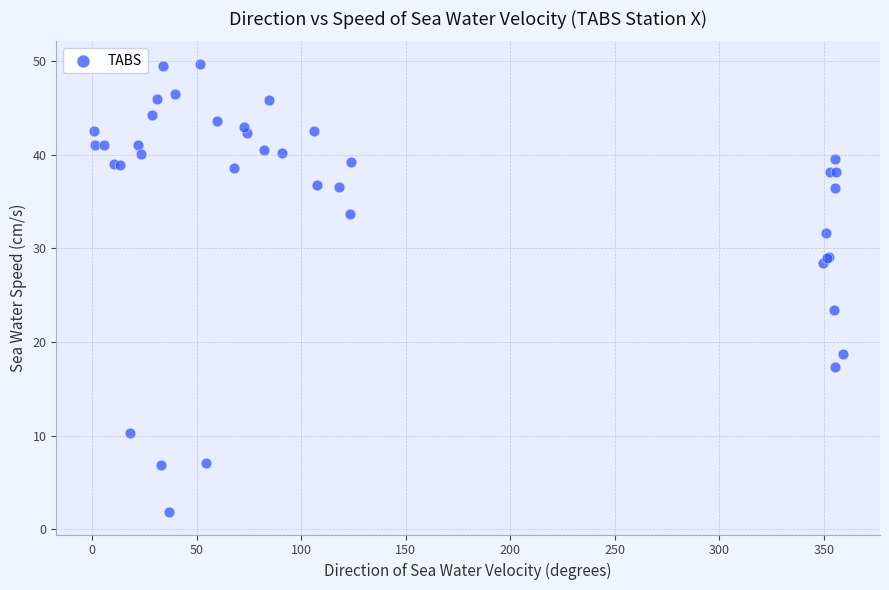

What Y value in the scatter plot is closest to 25?

23.4